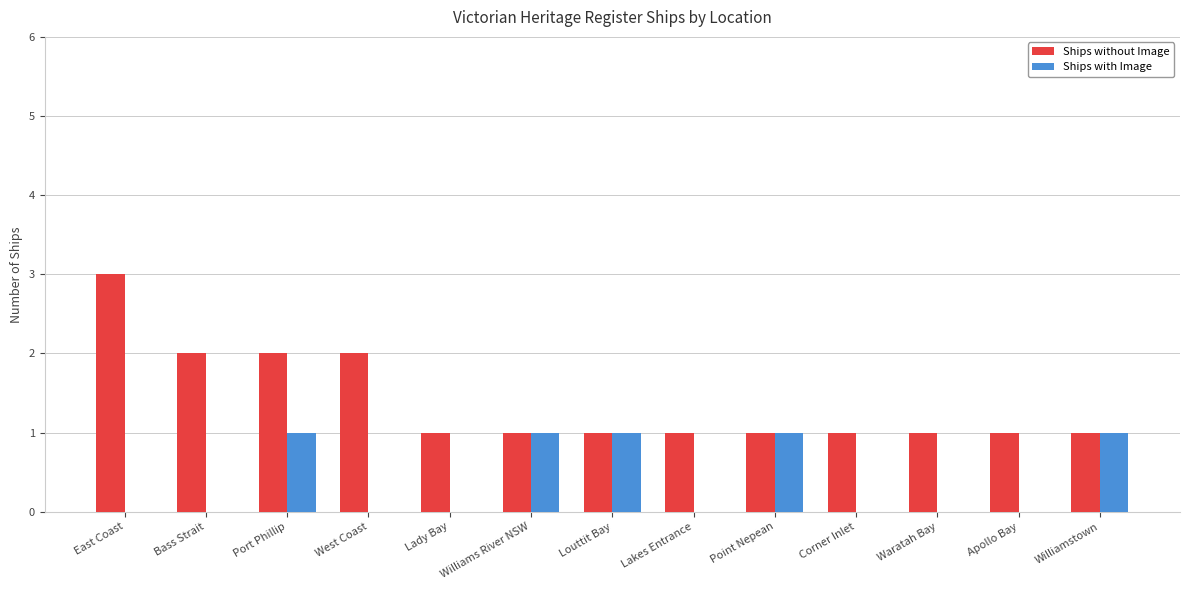

How many distinct data groups are displayed?

2